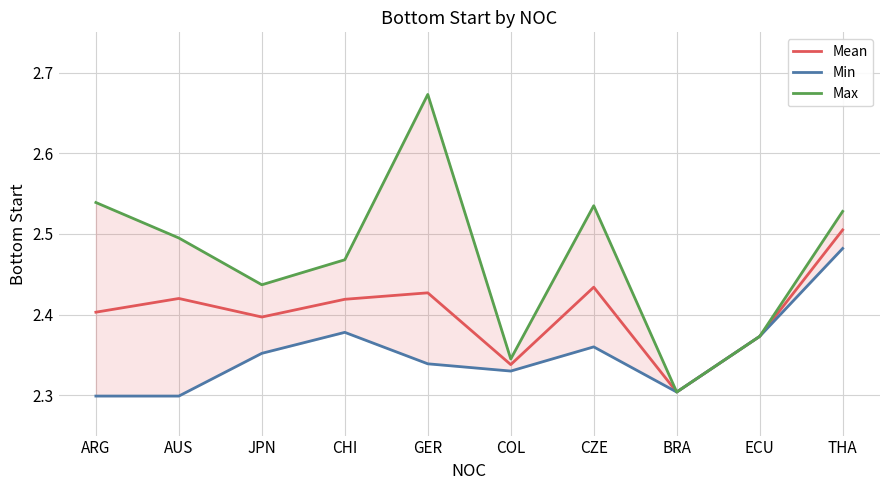

What is the sum of all Max values?

24.7